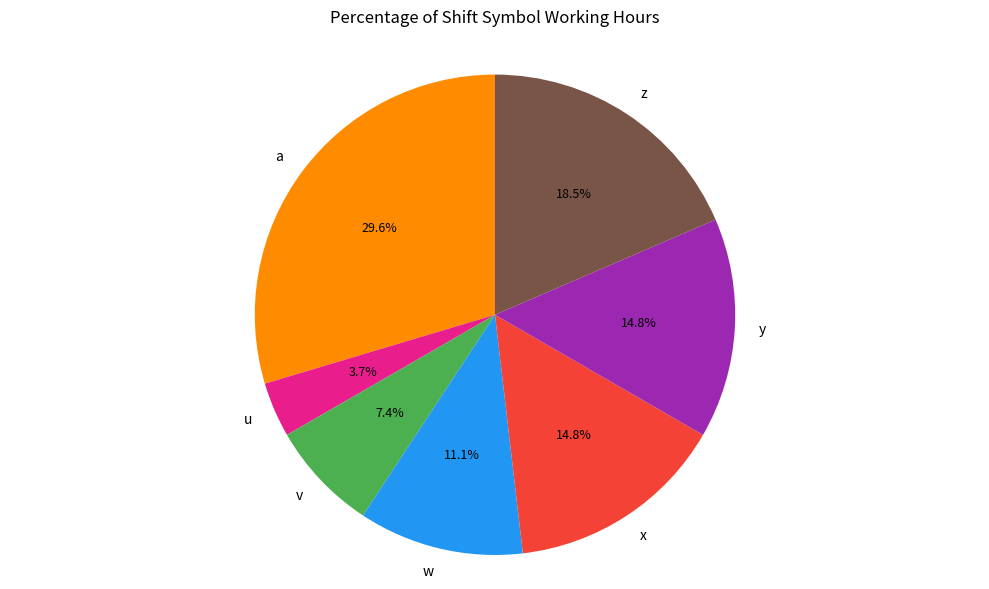

To the nearest percent, what is the average slice percentage?

14%